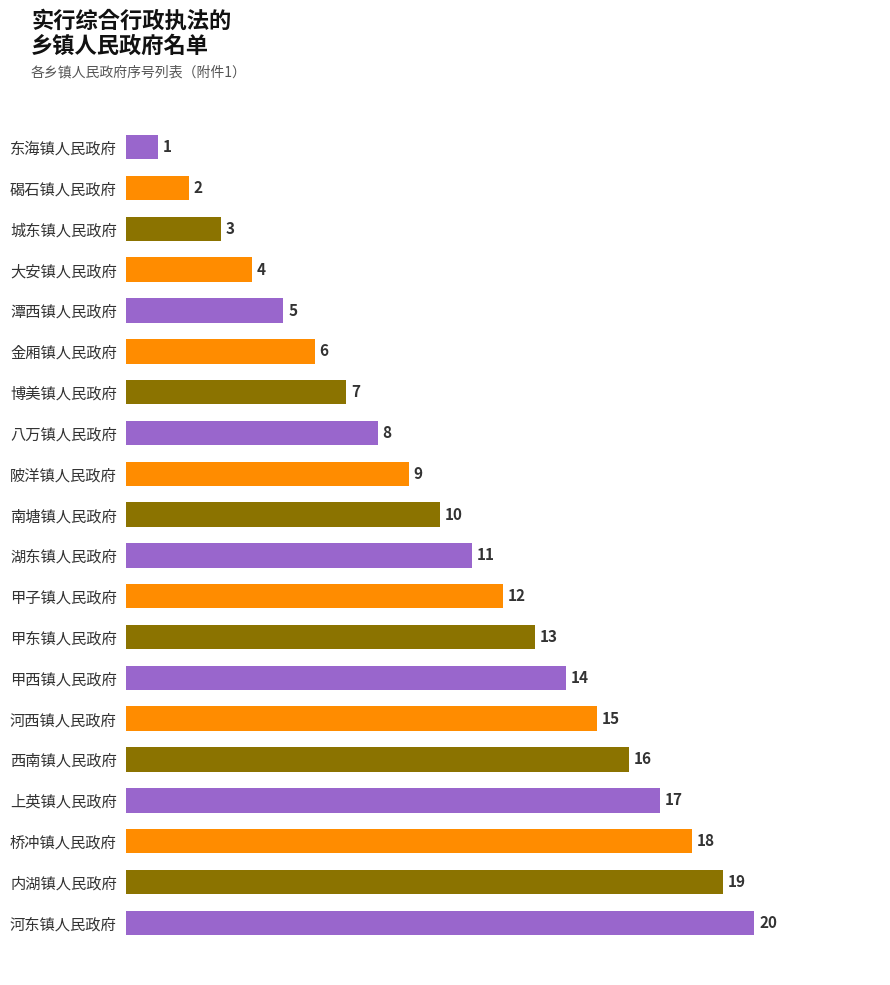

Which label corresponds to the smallest value in the chart?

东海镇人民政府